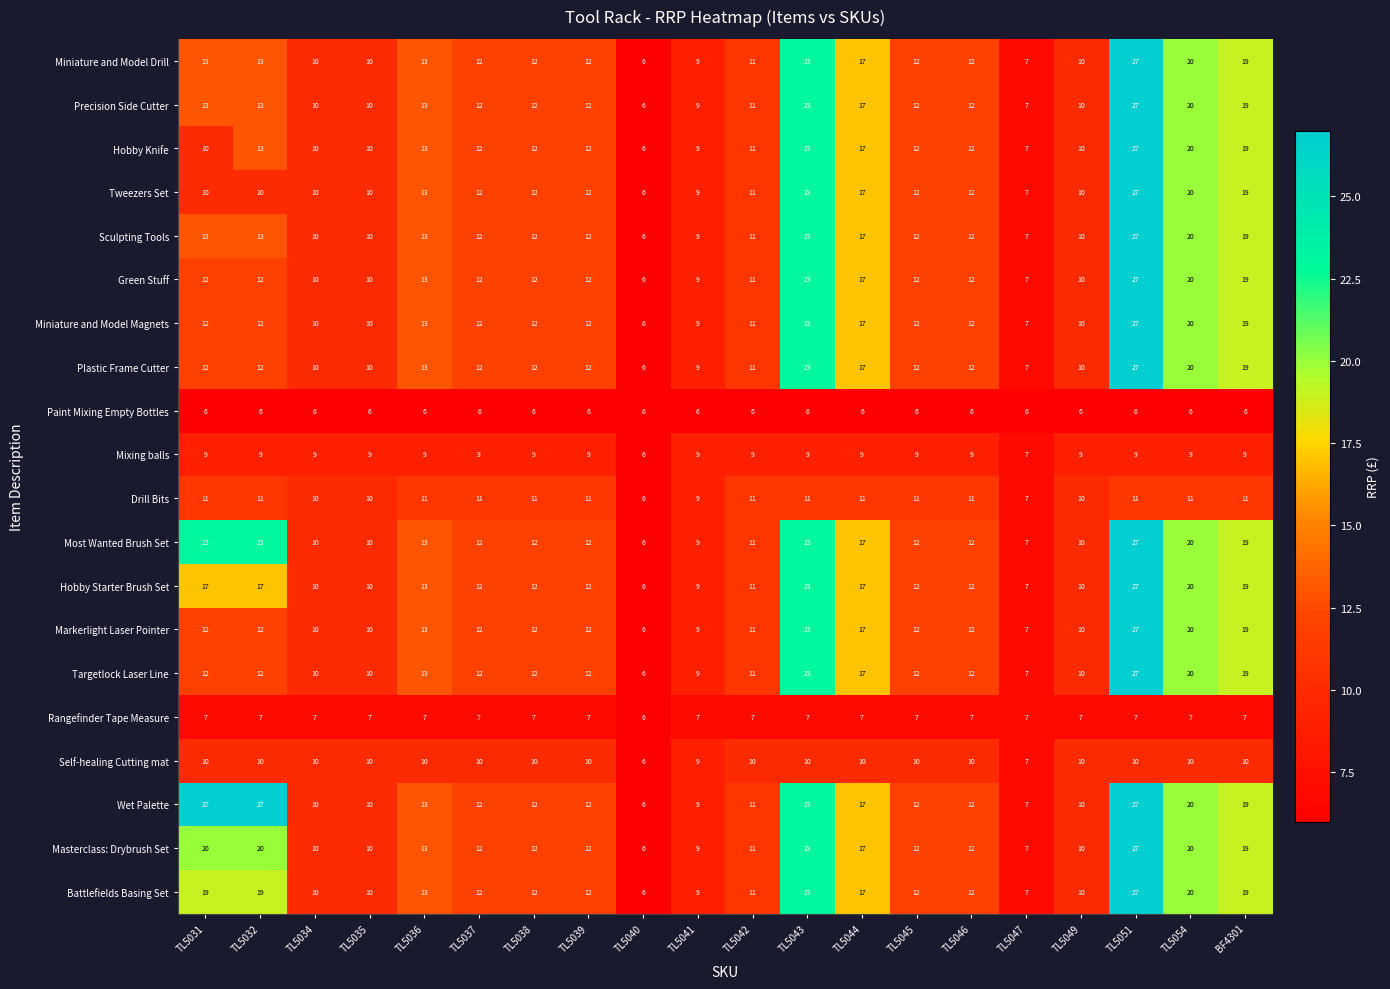

What is the greatest value displayed?

27